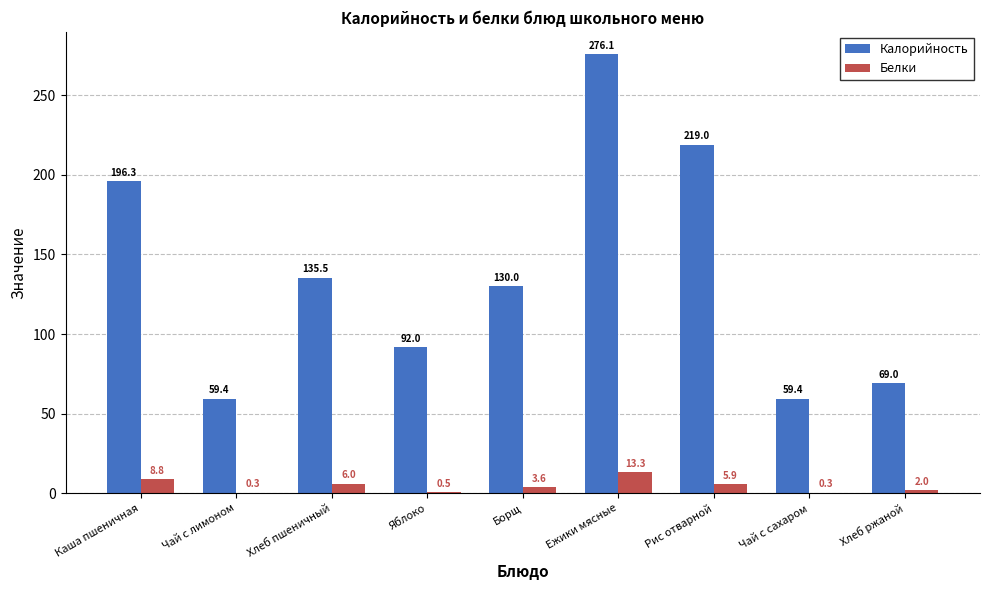

At which category is the sum across all series the highest?

Ежики мясные